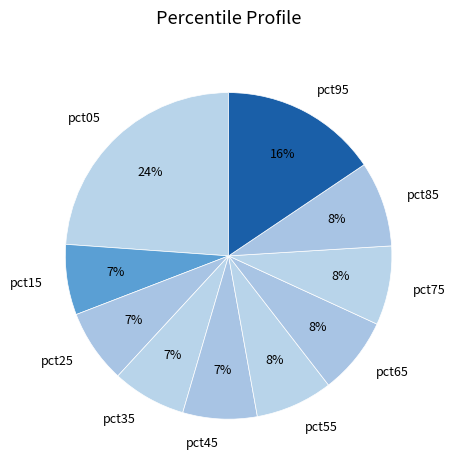

Count the number of slices in the pie.

10